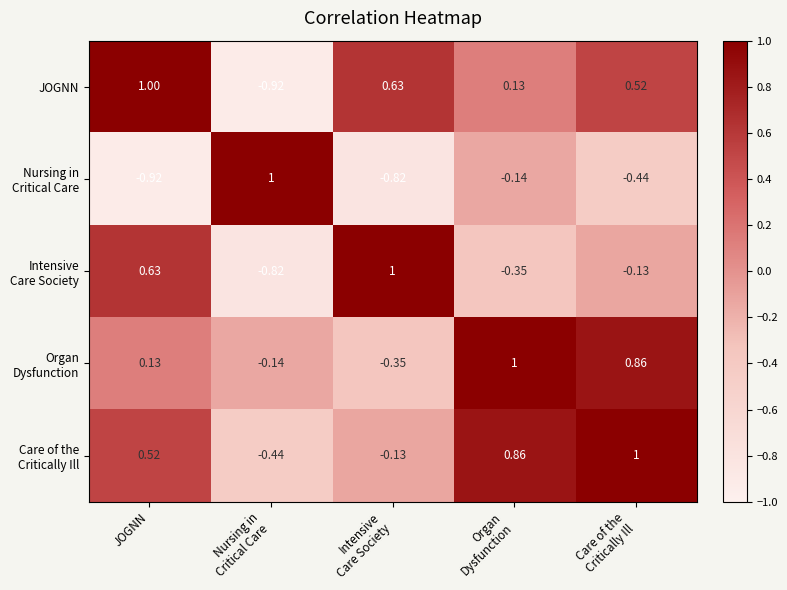

At which label does JOGNN first exceed 0?

JOGNN